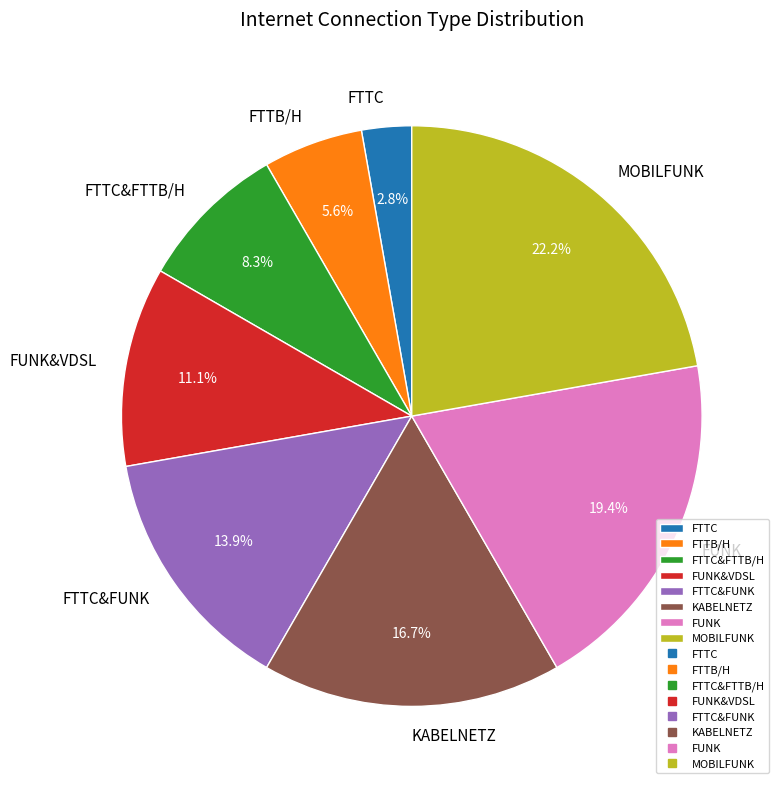

How many slices are in this pie chart?

8